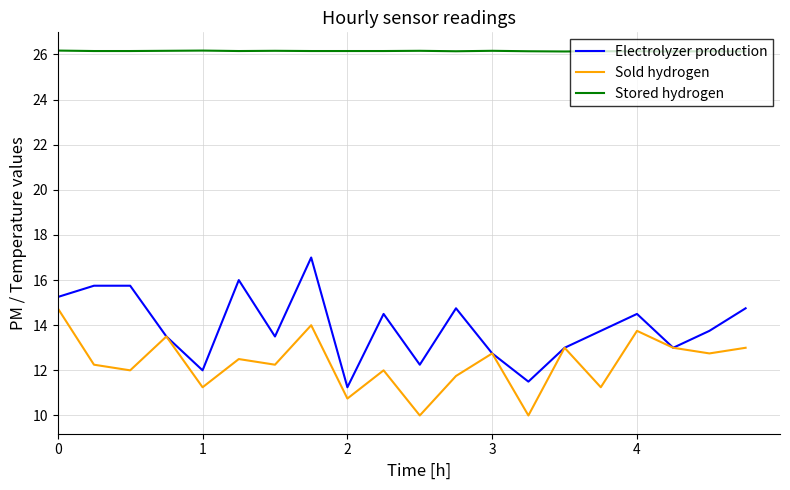

Rank the series by their maximum value, from highest to lowest.

Stored hydrogen, Electrolyzer production, Sold hydrogen